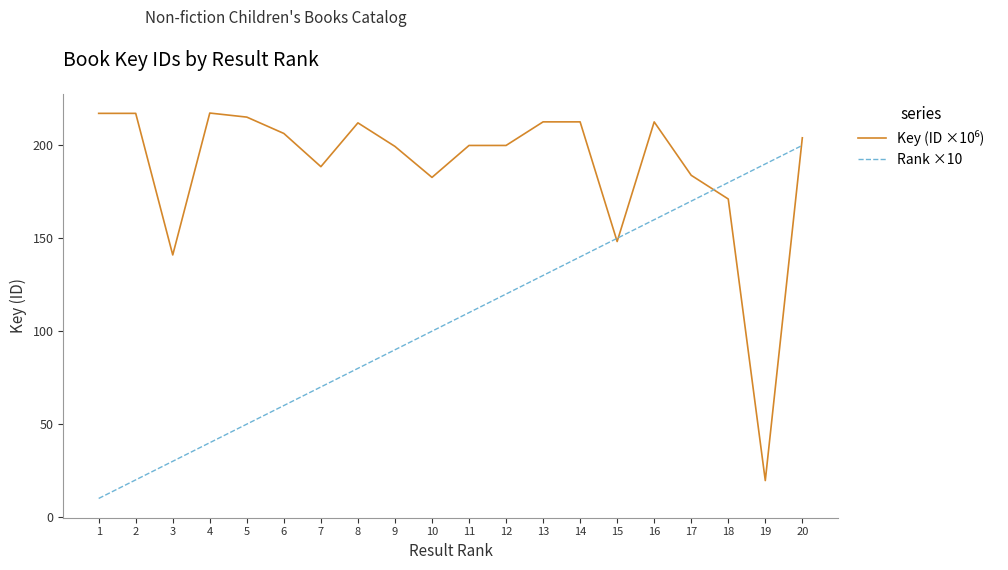

What is the total value across all series at 18?

351.1